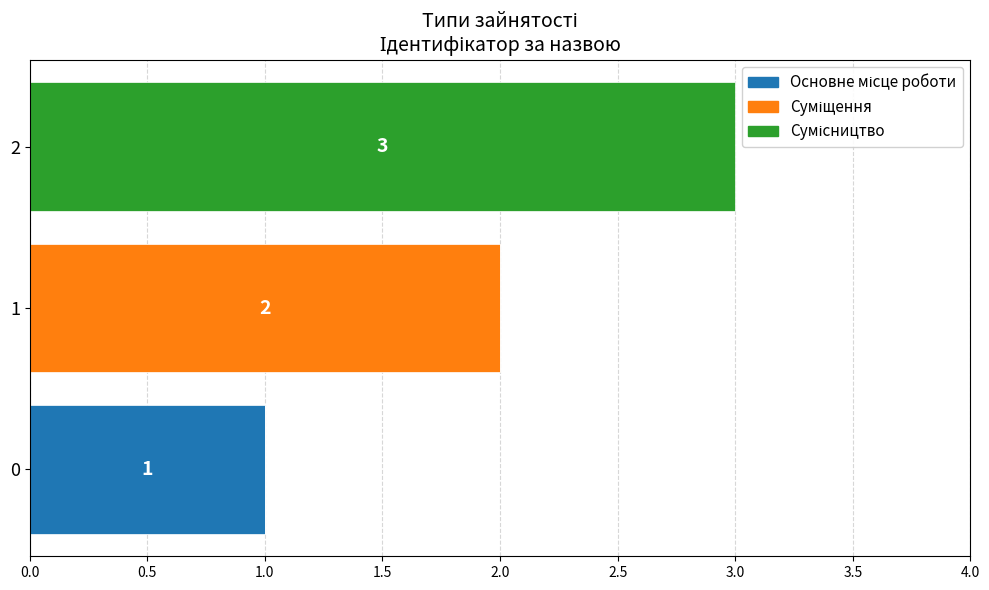

How many values in Основне місце роботи are above zero?

1